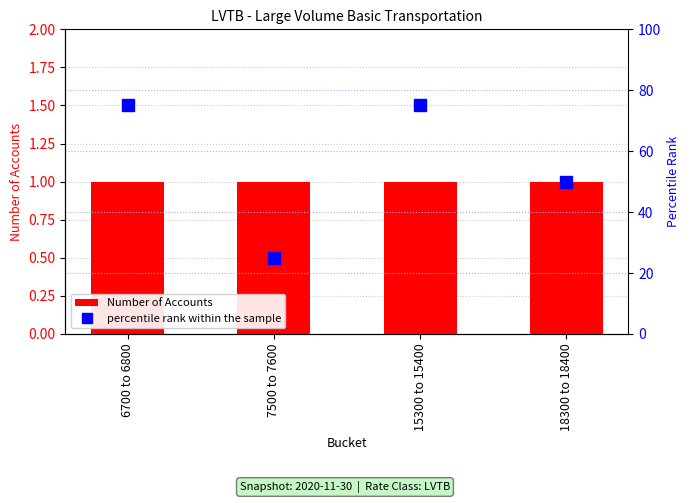

Which category has the highest value across all series?

6700 to 6800